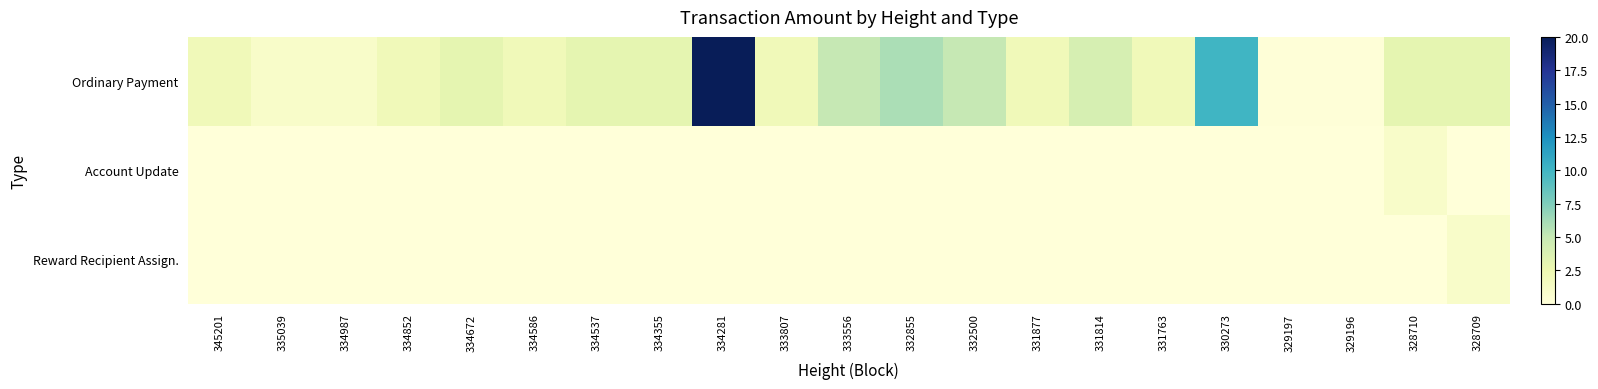

At which category is the sum across all series the highest?

334281